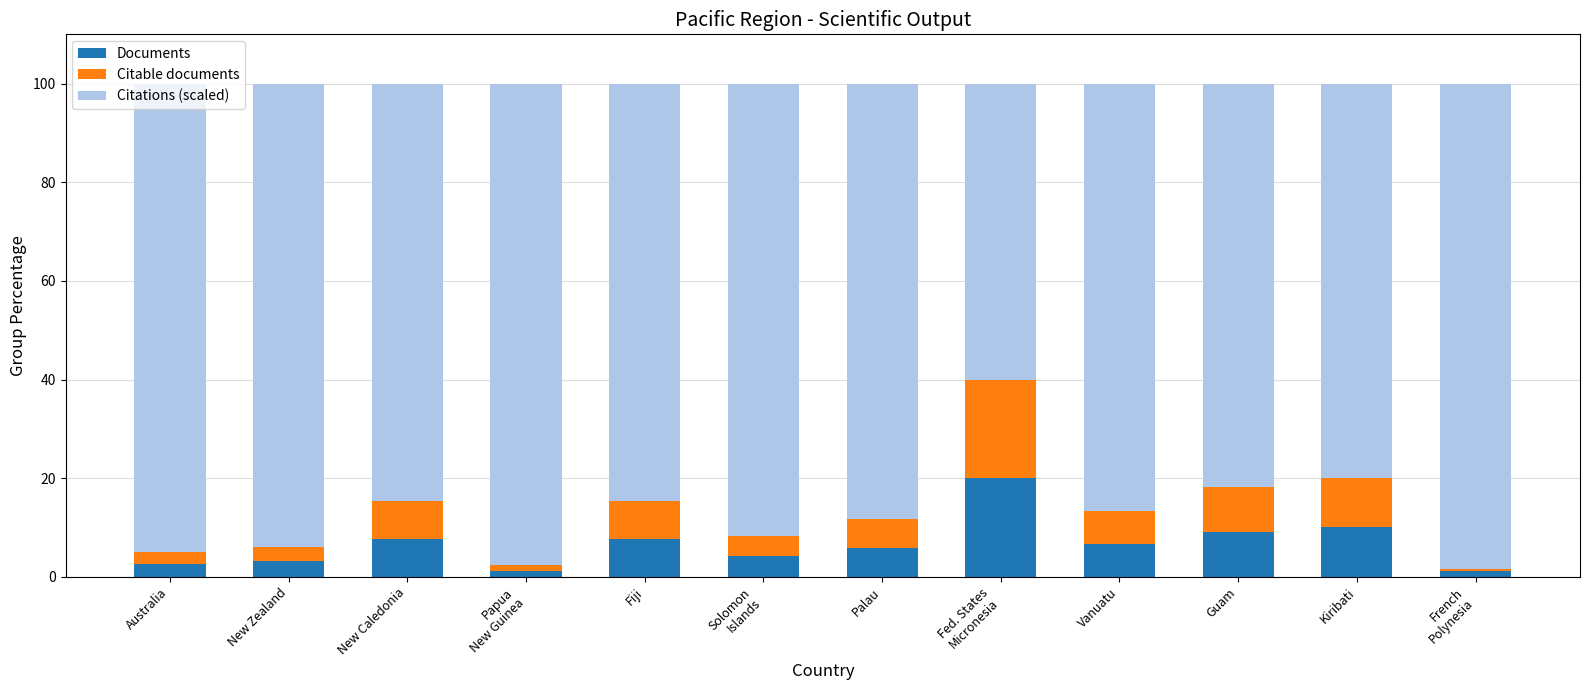

How many distinct data groups are displayed?

3